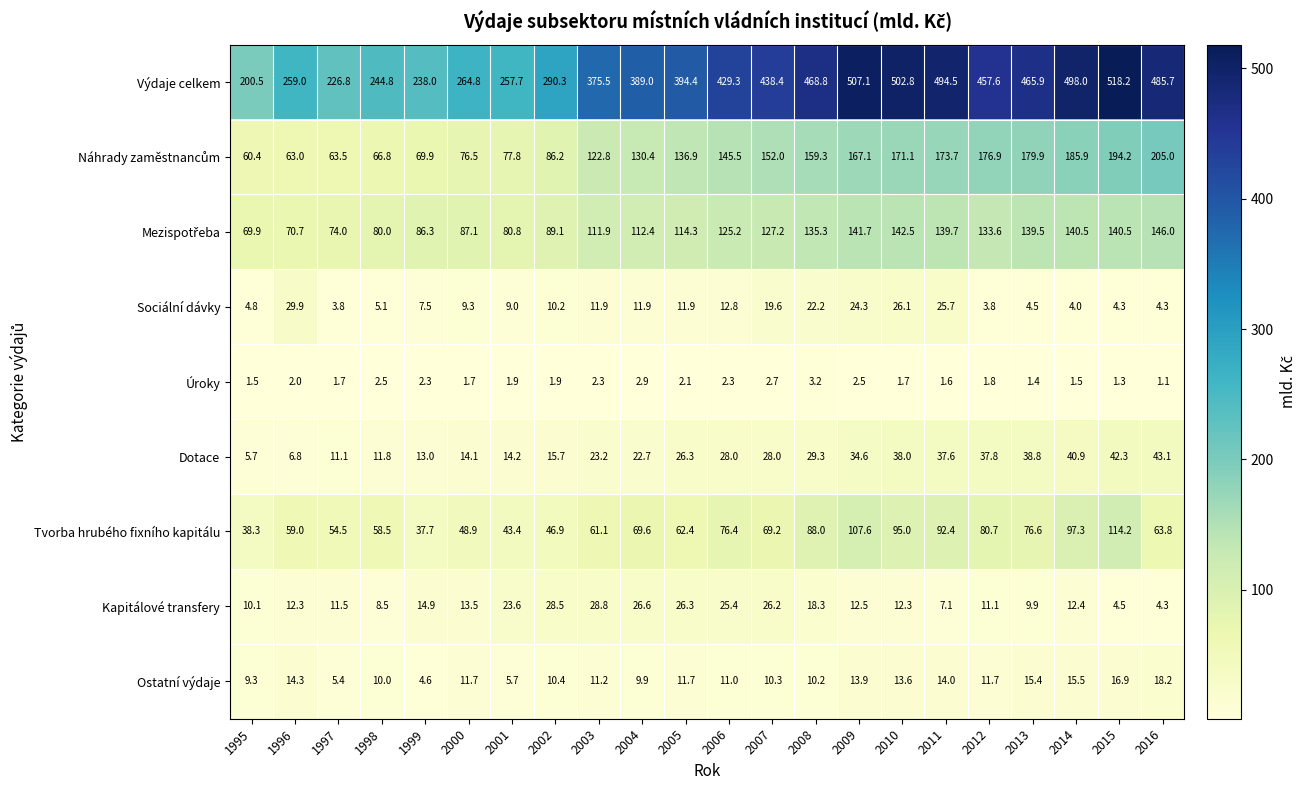

What is the average value of the Dotace series?

25.6